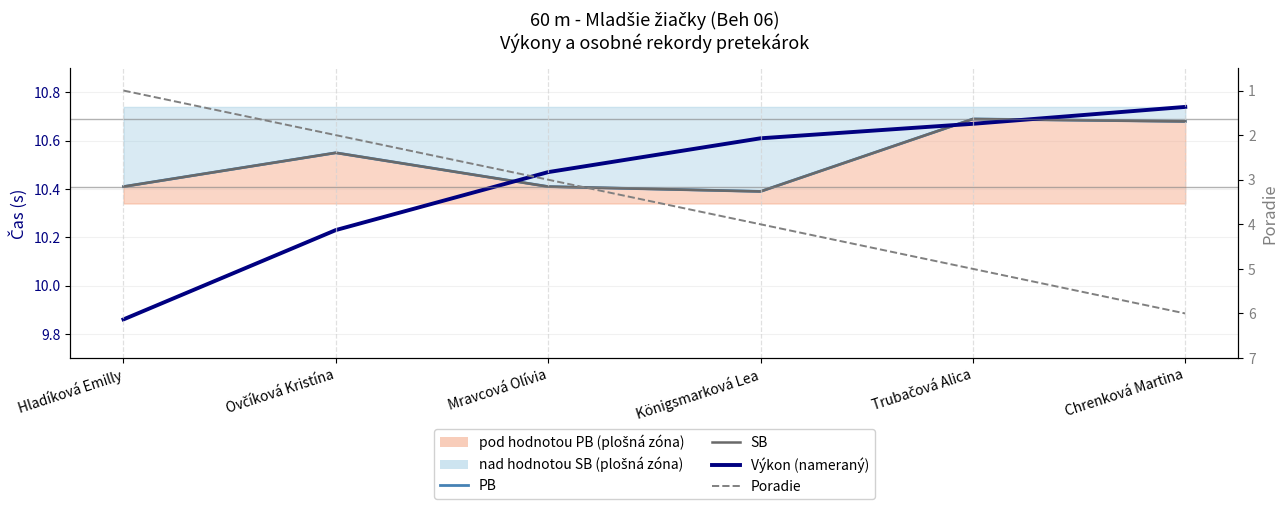

Does the chart display data point markers on the line(s)?

No